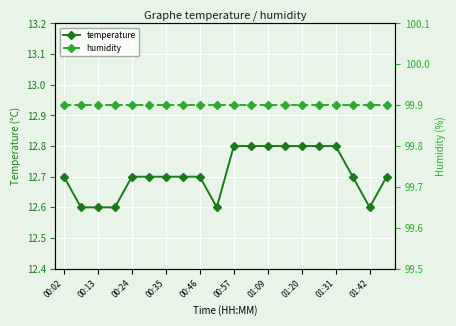

At which label is humidity closest to 99?

00:02